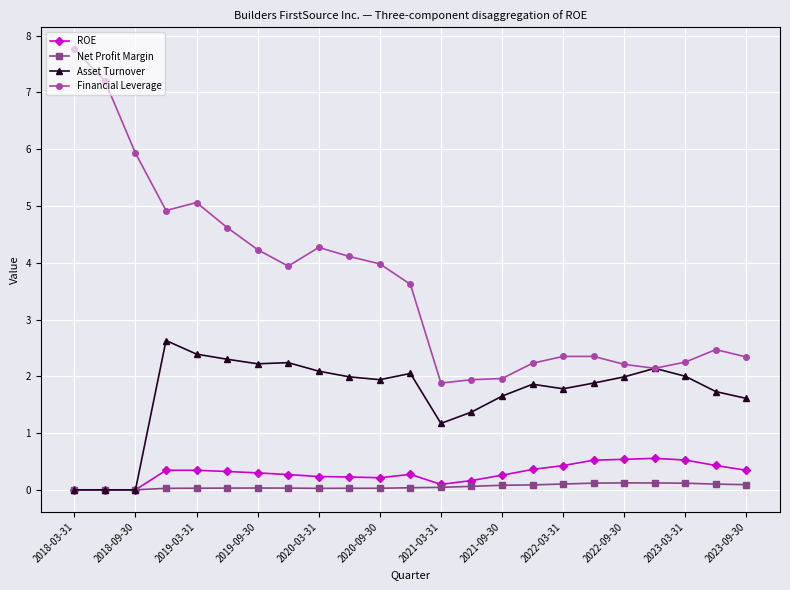

What is the maximum value shown in the chart?

7.8